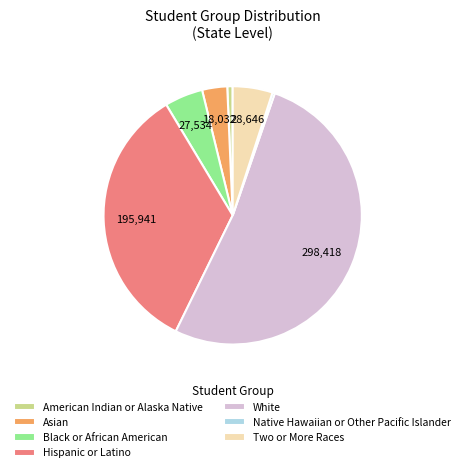

Combined, do American Indian or Alaska Native and Black or African American account for over 50%?

No